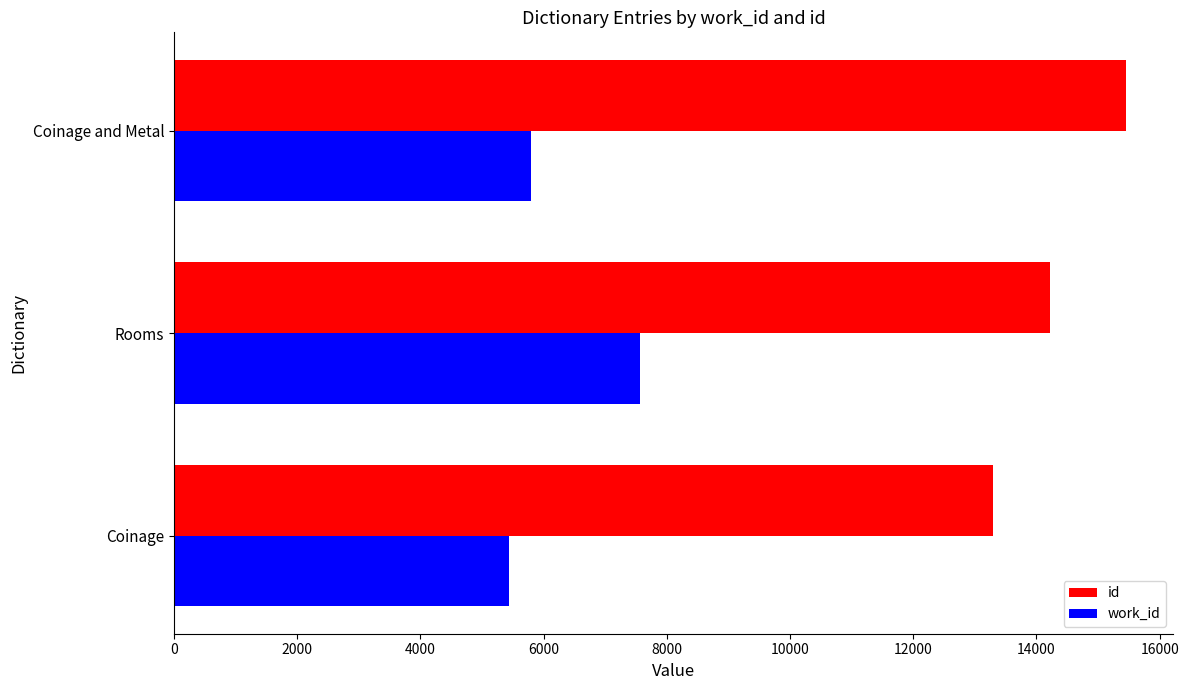

What is the spread (max minus min) of values at Coinage?

7857